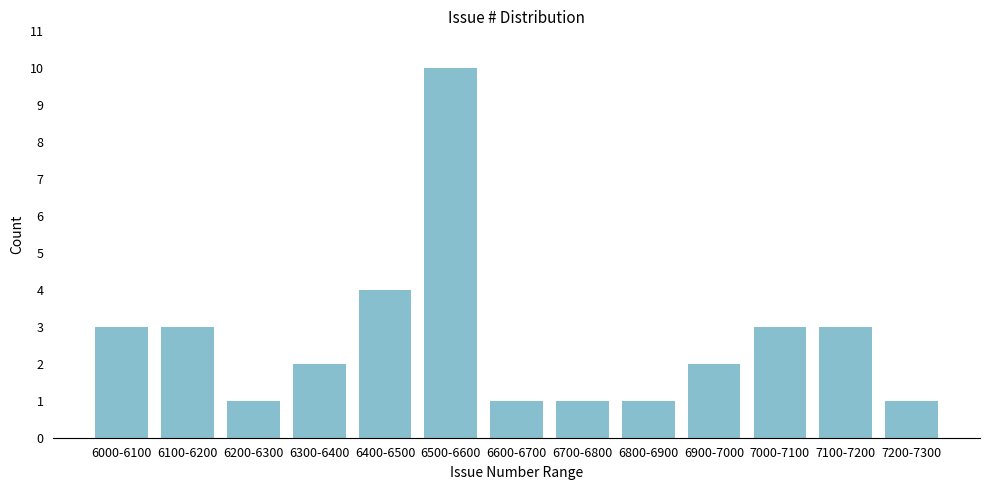

Reading left to right, transcribe all the data shown in this chart.

3	3	1	2	4	10	1	1	1	2	3	3	1